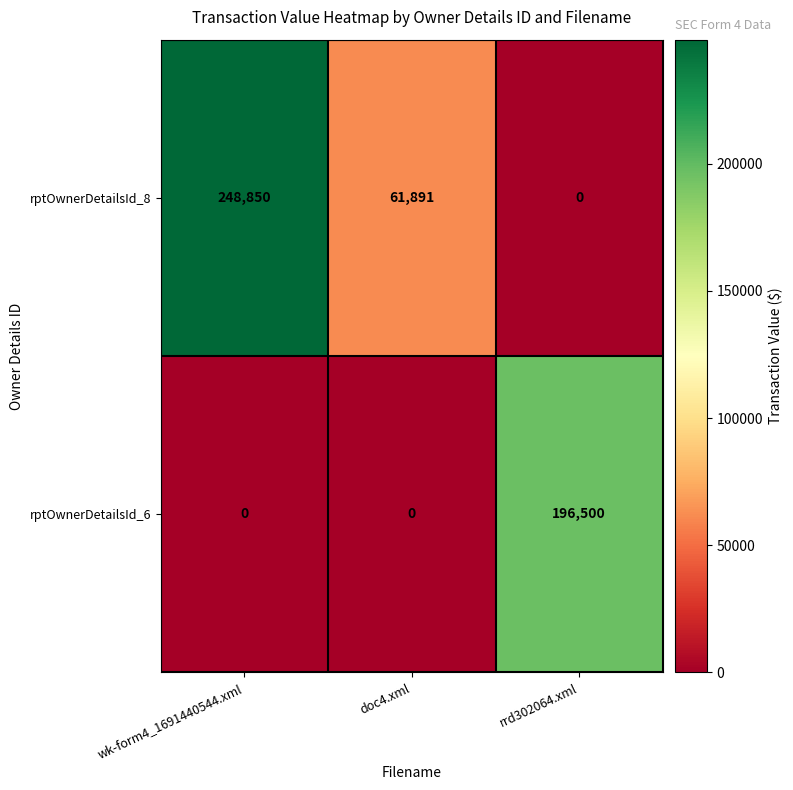

What is the maximum value shown in the chart?

248850